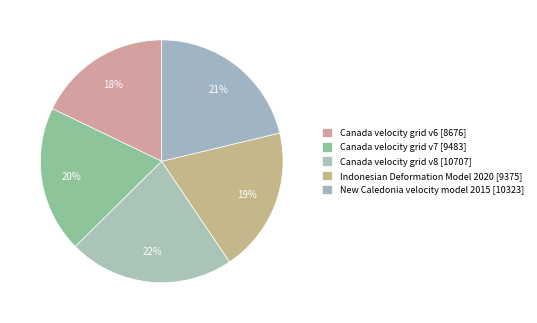

Count the number of slices in the pie.

5